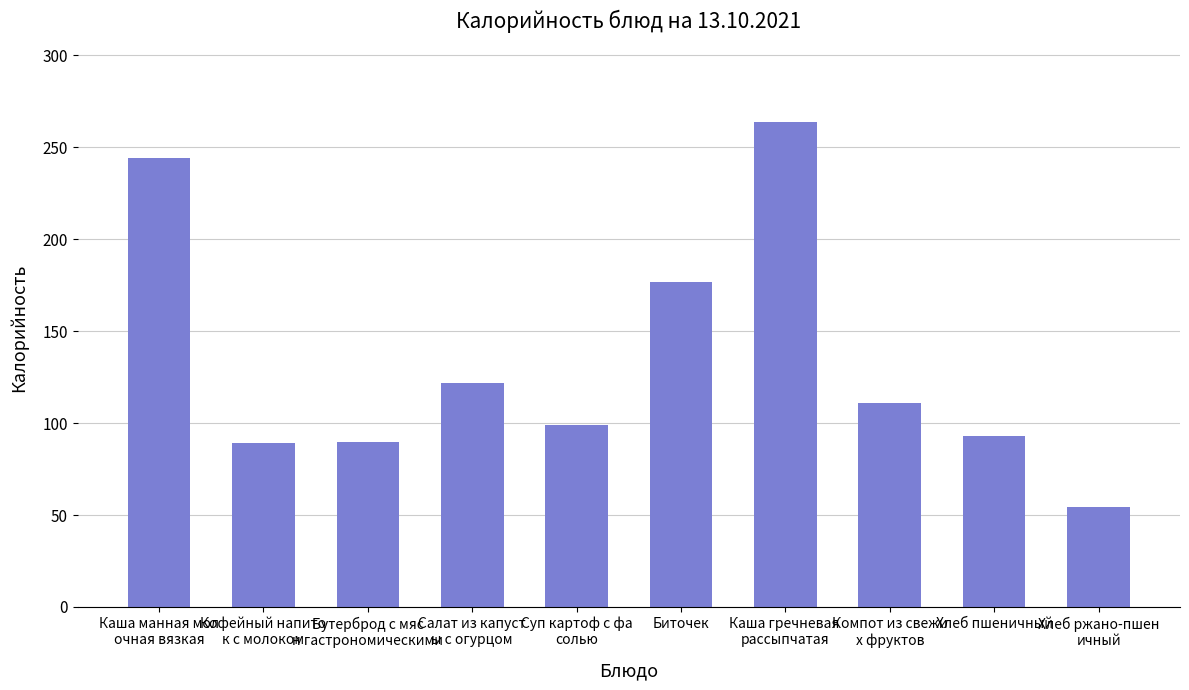

What is the approximate value at Хлеб ржано-пшен
ичный?

54.3